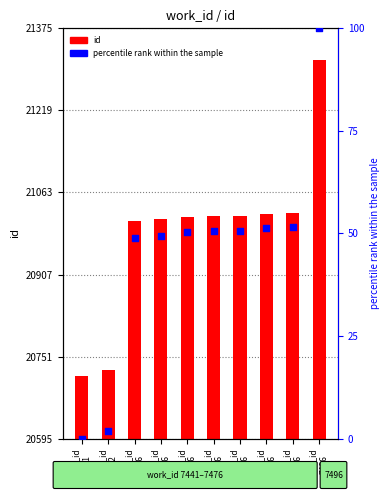

Which series has the largest total across all categories?

id